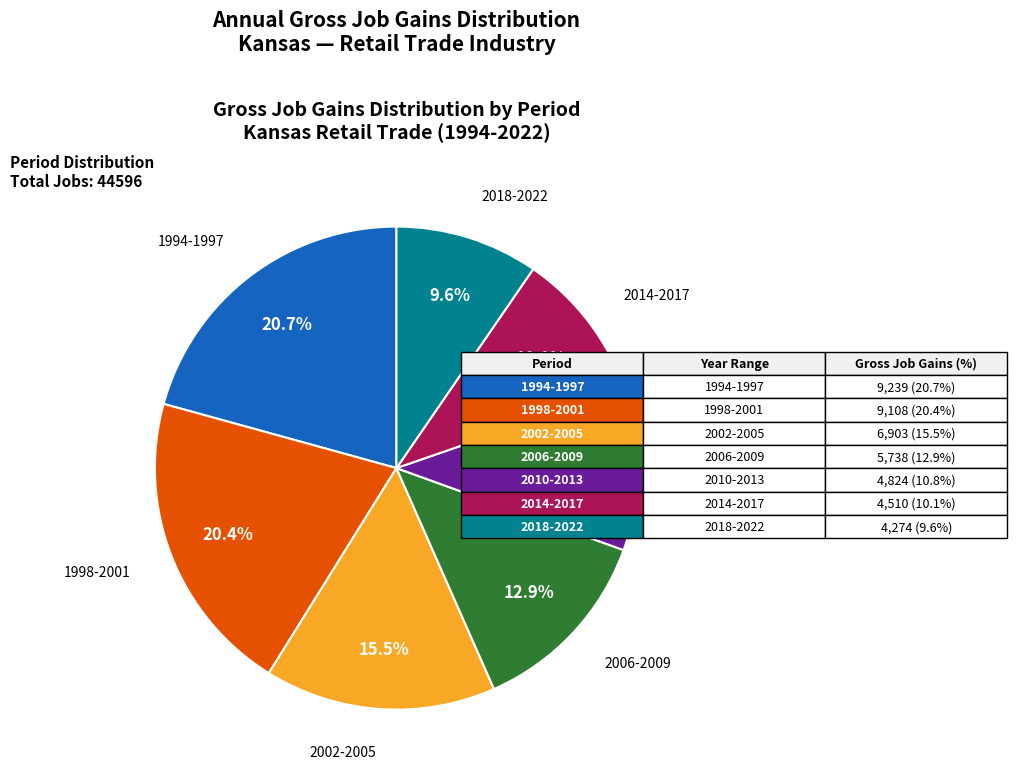

Is there any slice that represents more than half of the pie?

No